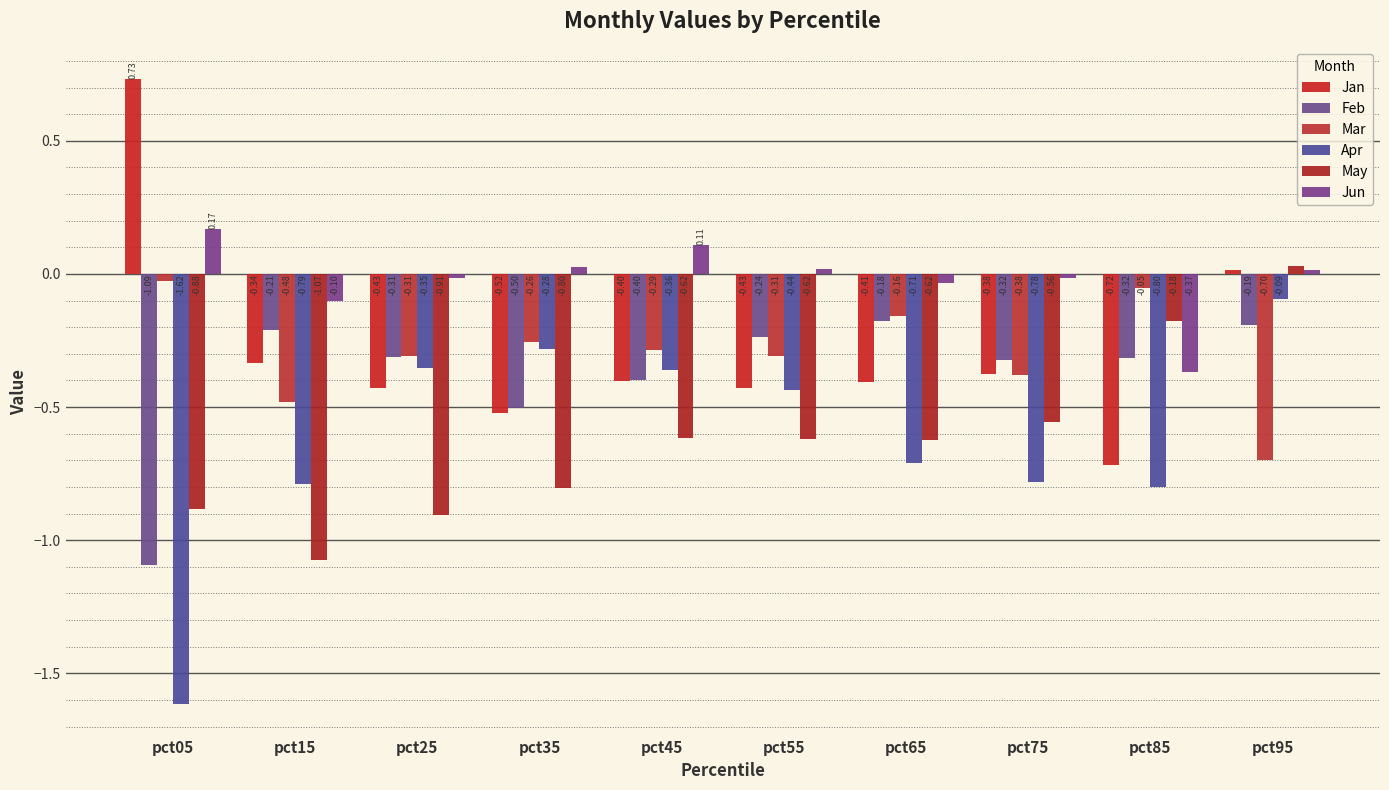

Between pct15 and pct25, which series saw the biggest shift?

Apr